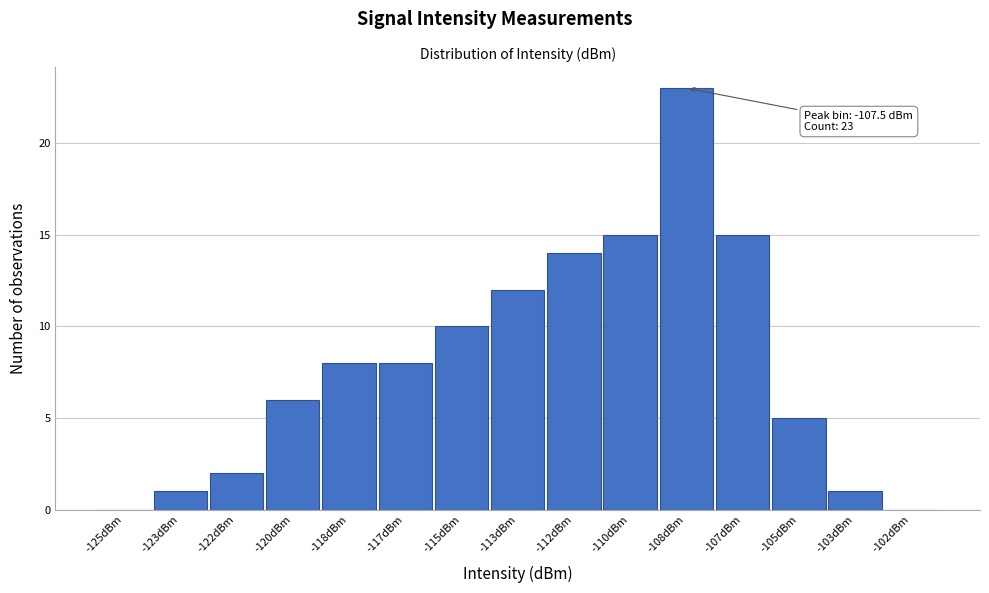

Reading left to right, list all the values displayed in this chart.

-125dBm=0	-123dBm=1	-122dBm=2	-120dBm=6	-118dBm=8	-117dBm=8	-115dBm=10	-113dBm=12	-112dBm=14	-110dBm=15	-108dBm=23	-107dBm=15	-105dBm=5	-103dBm=1	-102dBm=0